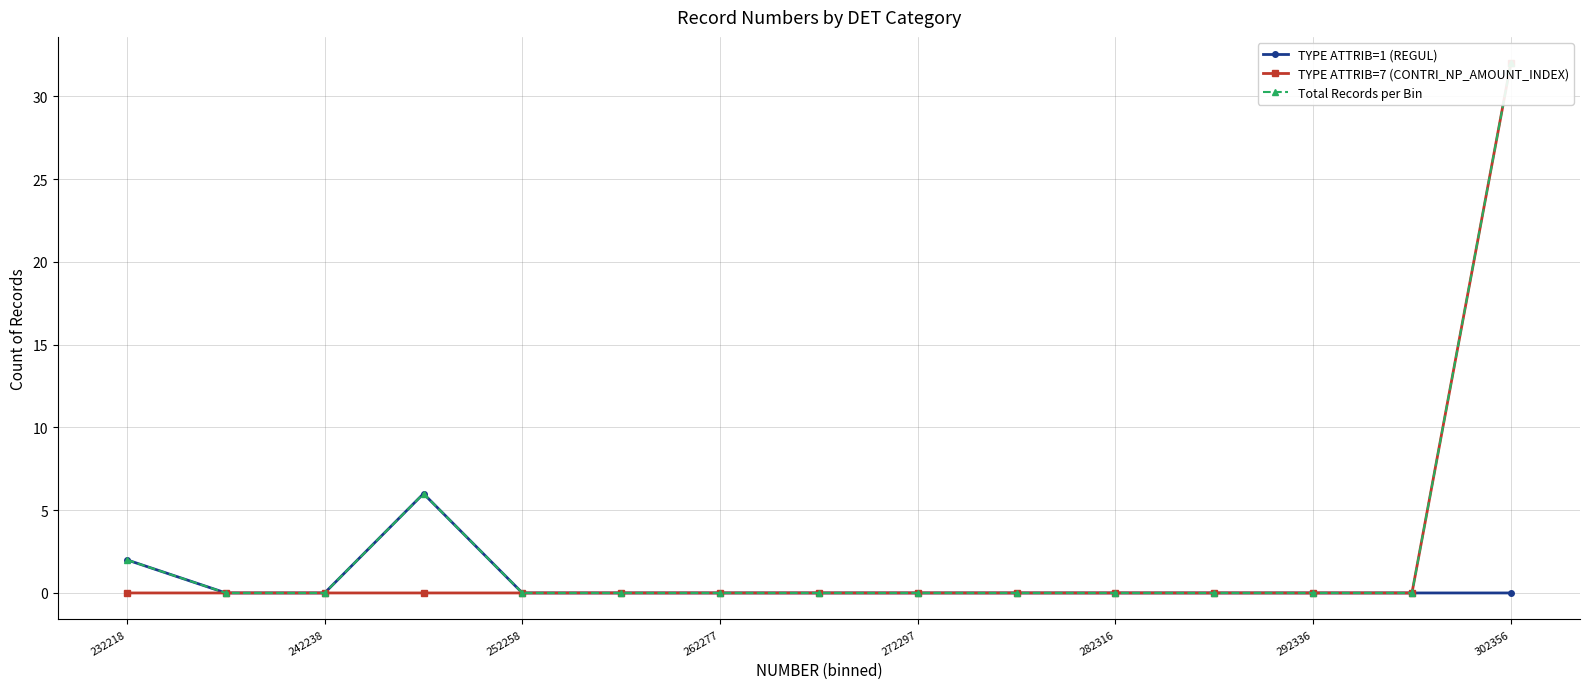

True or false: TYPE ATTRIB=1 (REGUL) has more than 0 points higher than both neighbors.

True